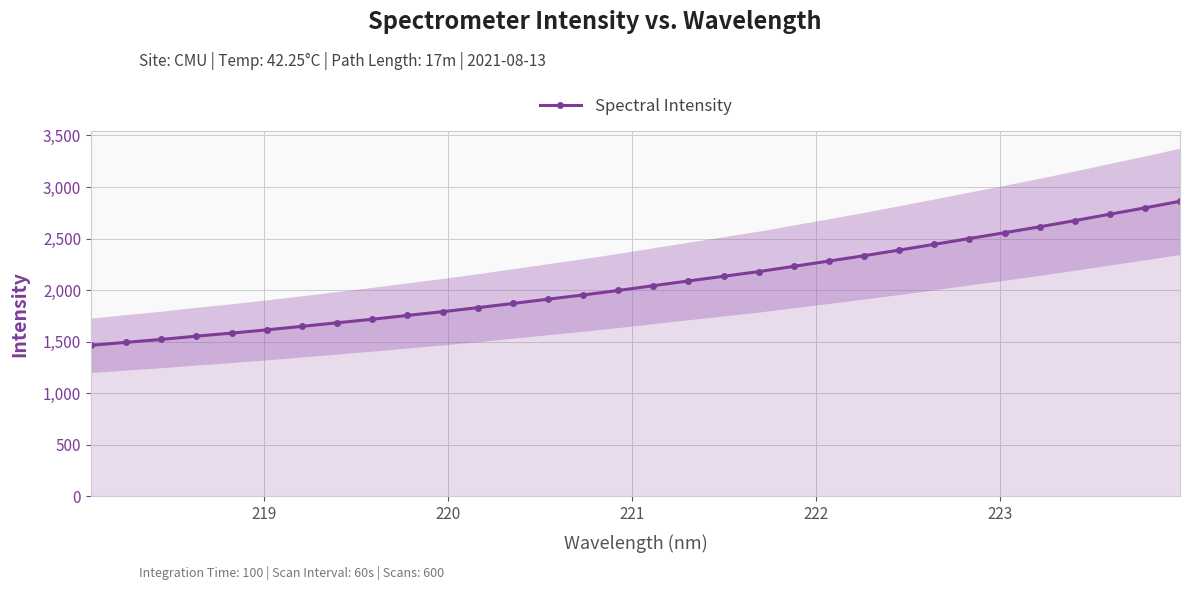

What is the value of the Spectral Intensity point at the 32nd from the left?

2862.0